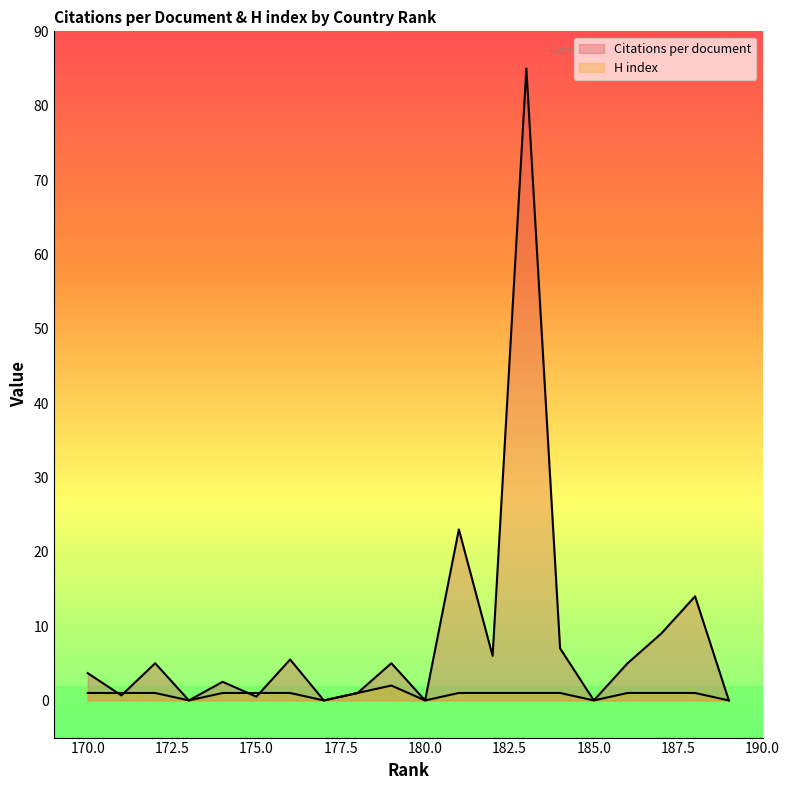

Rank the categories by H index value from highest to lowest.

179, 188, 187, 186, 184, 183, 182, 181, 178, 176, 175, 174, 172, 171, 170, 189, 185, 180, 177, 173